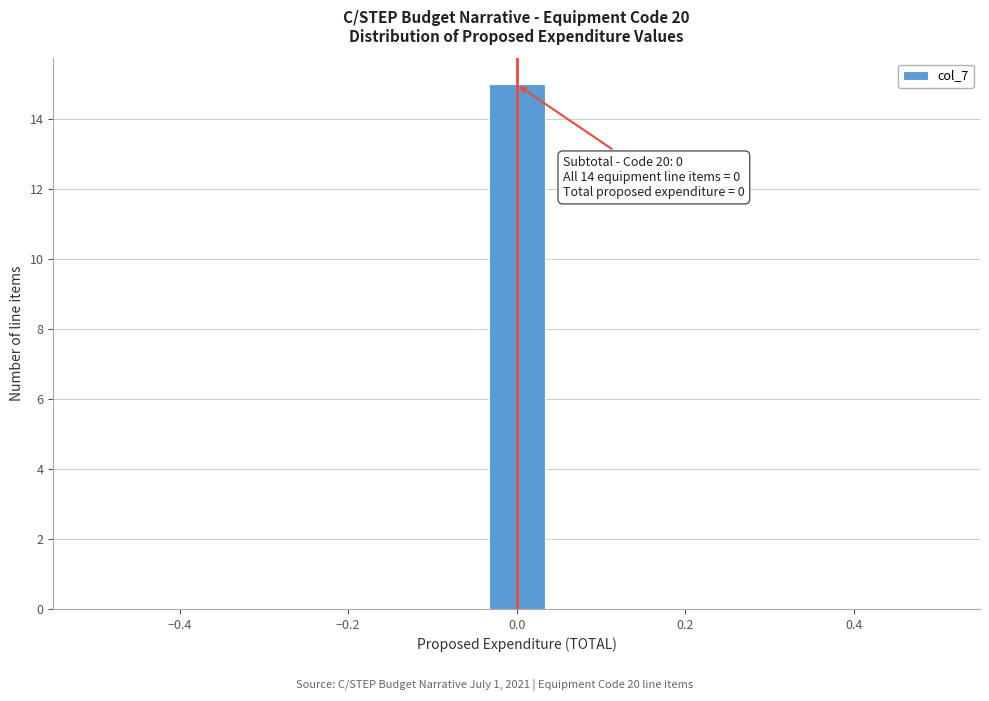

Read against the x-axis, roughly where is the centre of the tallest bar?

0.00